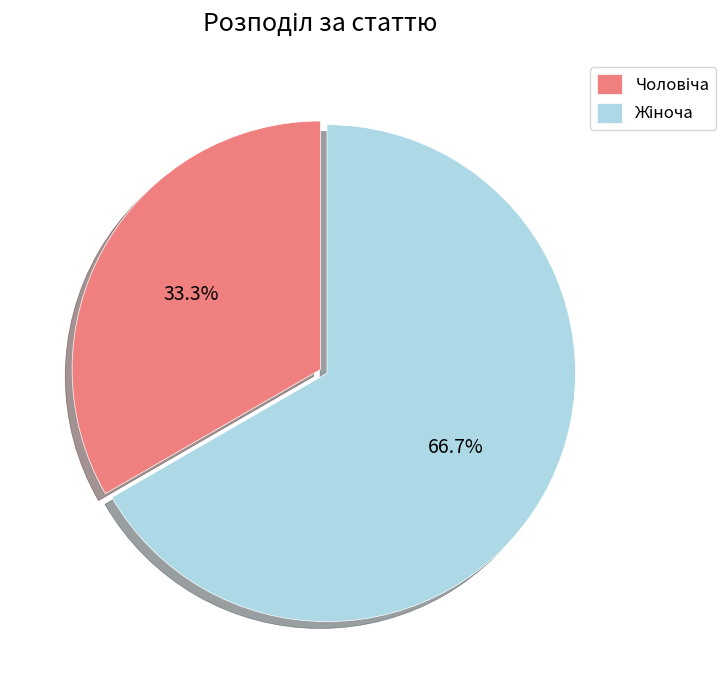

Is there any slice that represents more than half of the pie?

Yes